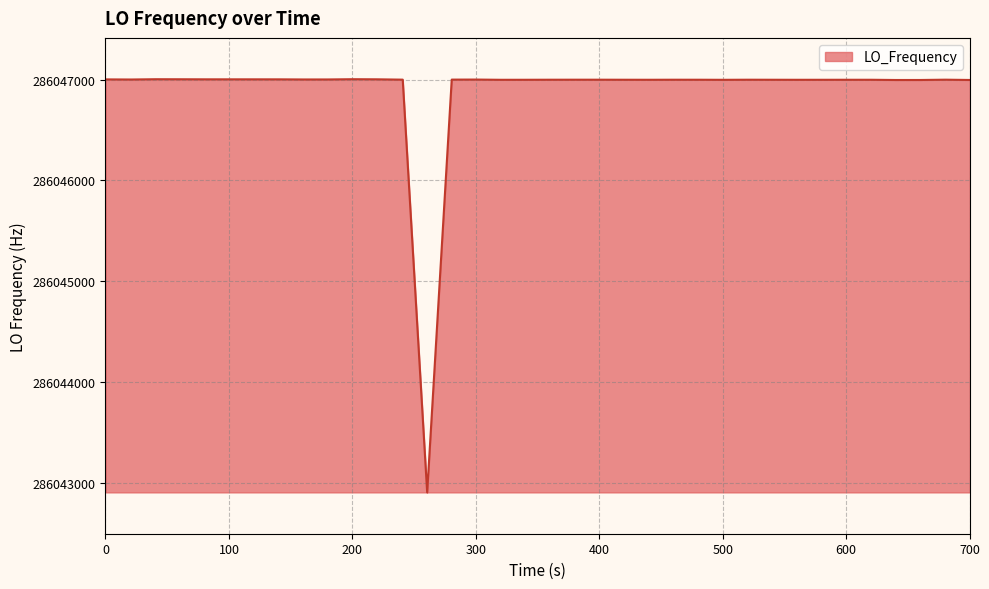

What is the difference between the maximum and minimum values?

4099.2